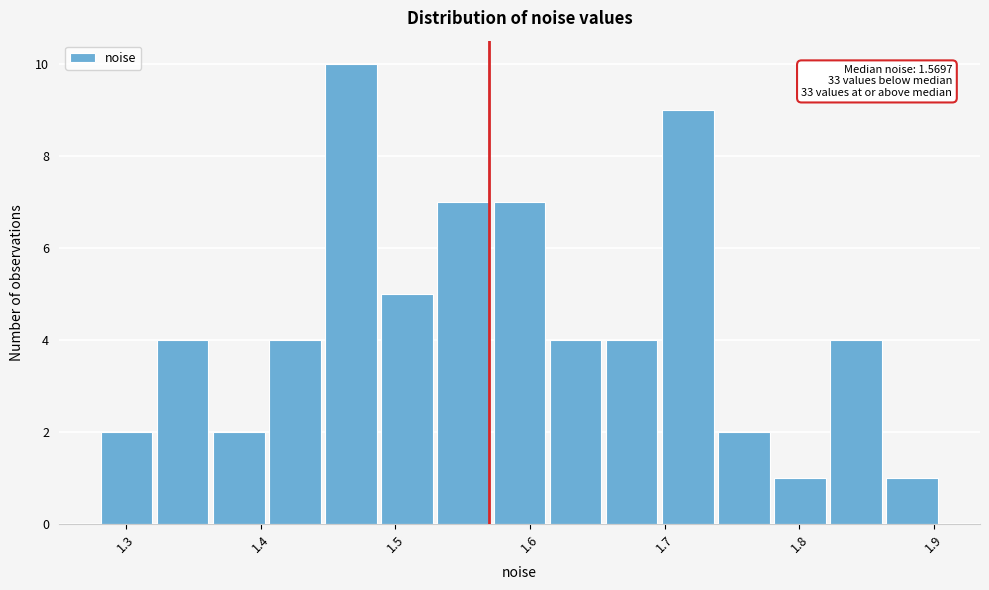

Over which range of the x-axis is the bar tallest?

1.45 to 1.49